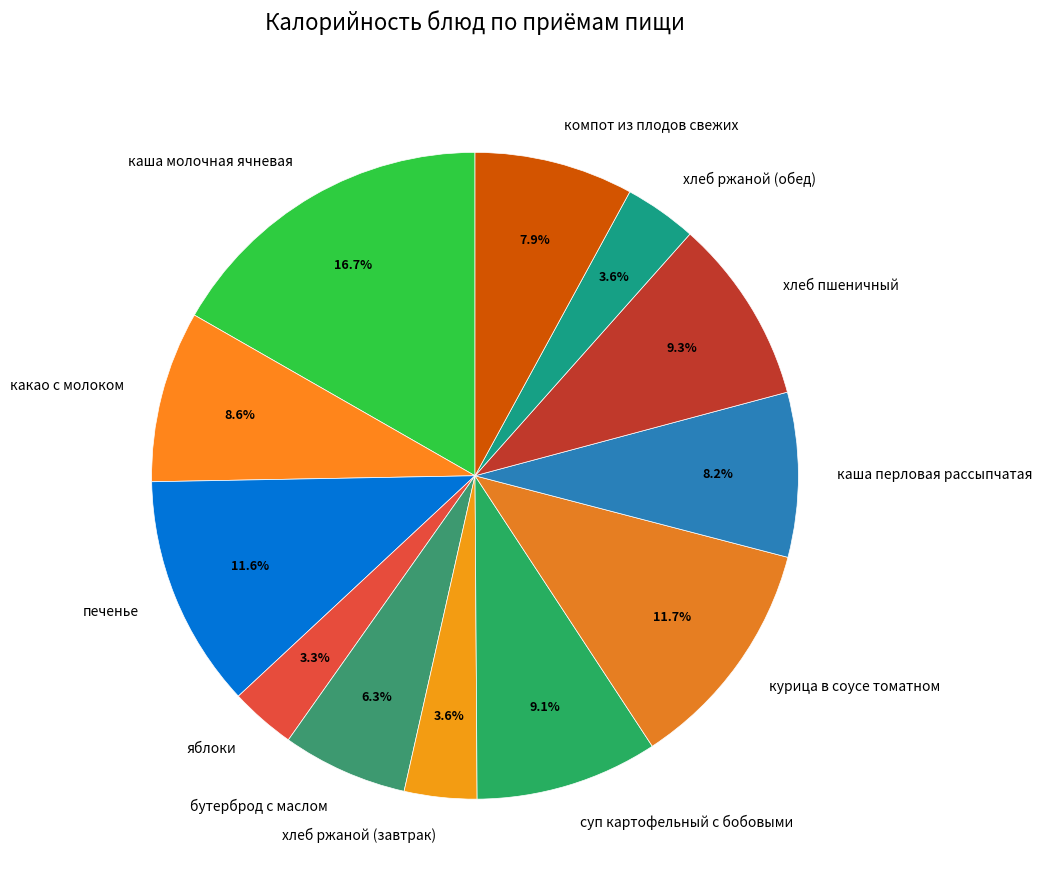

What percentage is NOT represented by каша перловая рассыпчатая?

91.8%